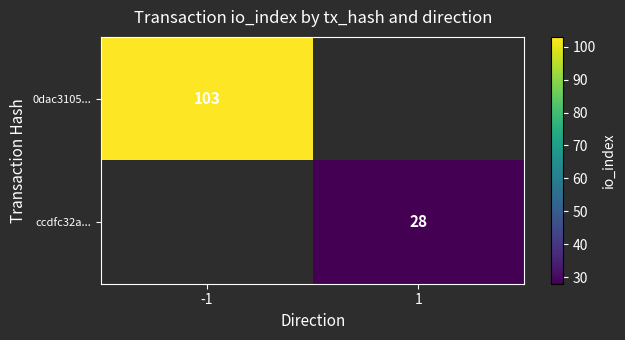

Which category has the lowest value across all series?

1